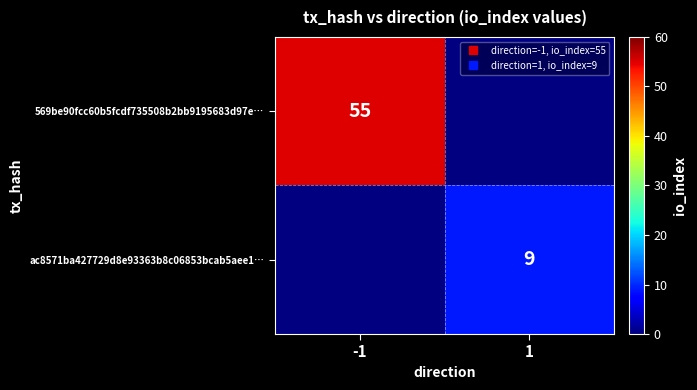

At which category does the chart reach its peak across all series?

-1